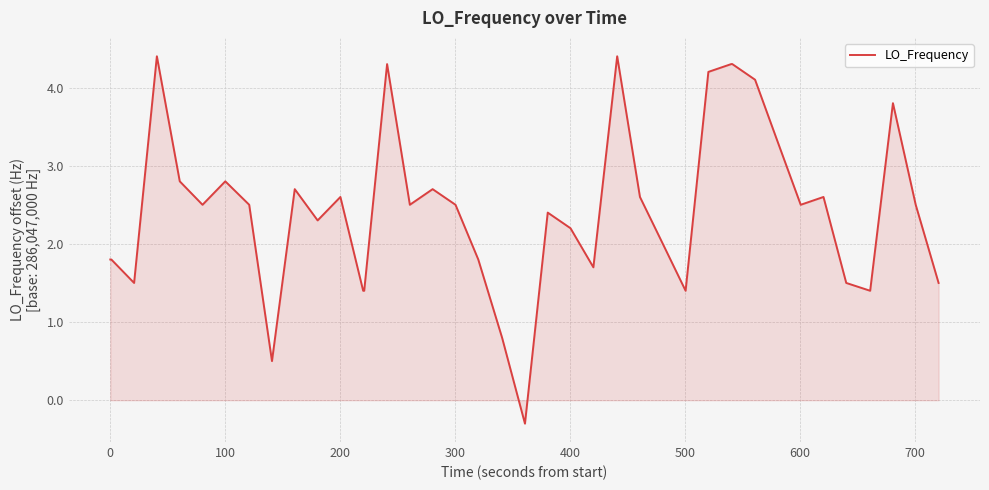

What is the difference between the maximum and minimum values?

4.7